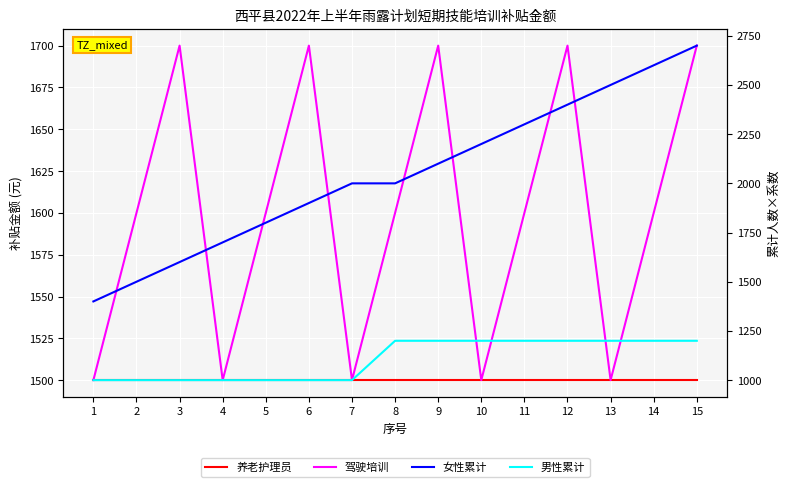

What is the difference between the second highest and minimum values in the 男性累计 series?

200